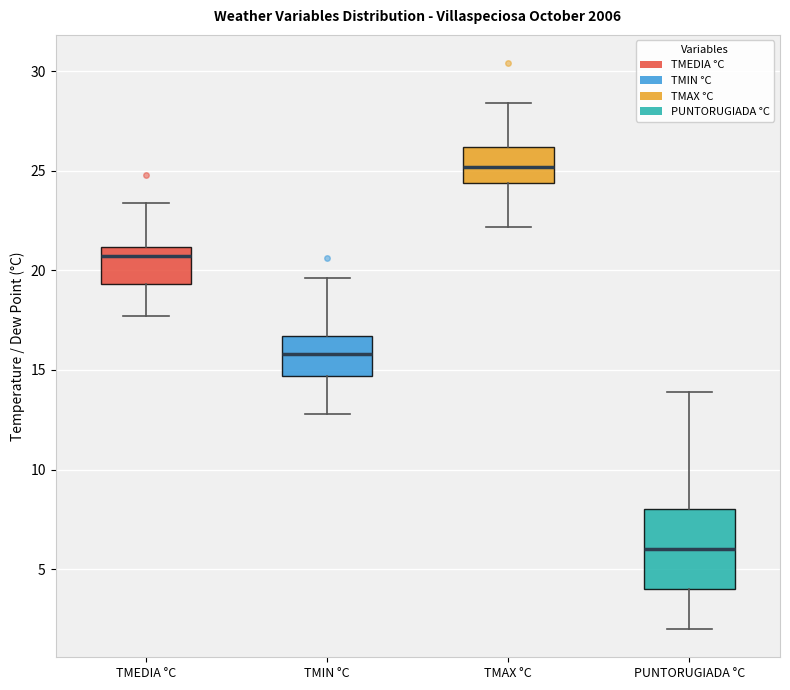

Reading left to right, read every box against the y-axis: the position of its median line, the range the box covers, and the ends of its whiskers. The values are not printed on the chart, so give them approximately, as read against the axis.

TMEDIA °C: median 20.5, box 19.5 to 21.0, whiskers 17.5 to 23.5
TMIN °C: median 16.0, box 14.5 to 16.5, whiskers 13.0 to 19.5
TMAX °C: median 25.0, box 24.5 to 26.0, whiskers 22.0 to 28.5
PUNTORUGIADA °C: median 6.0, box 4.0 to 8.0, whiskers 2.0 to 14.0